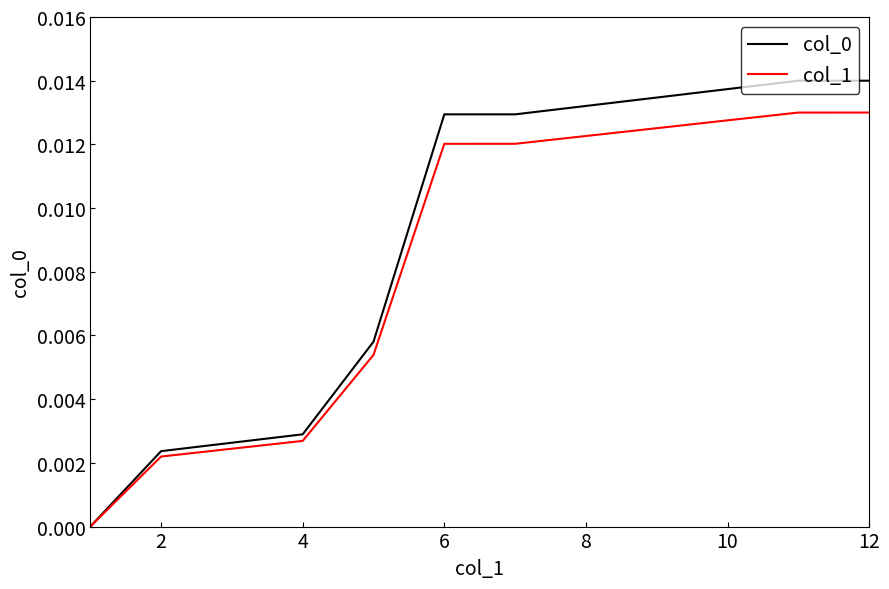

Is this an area chart (filled region under the line)?

No